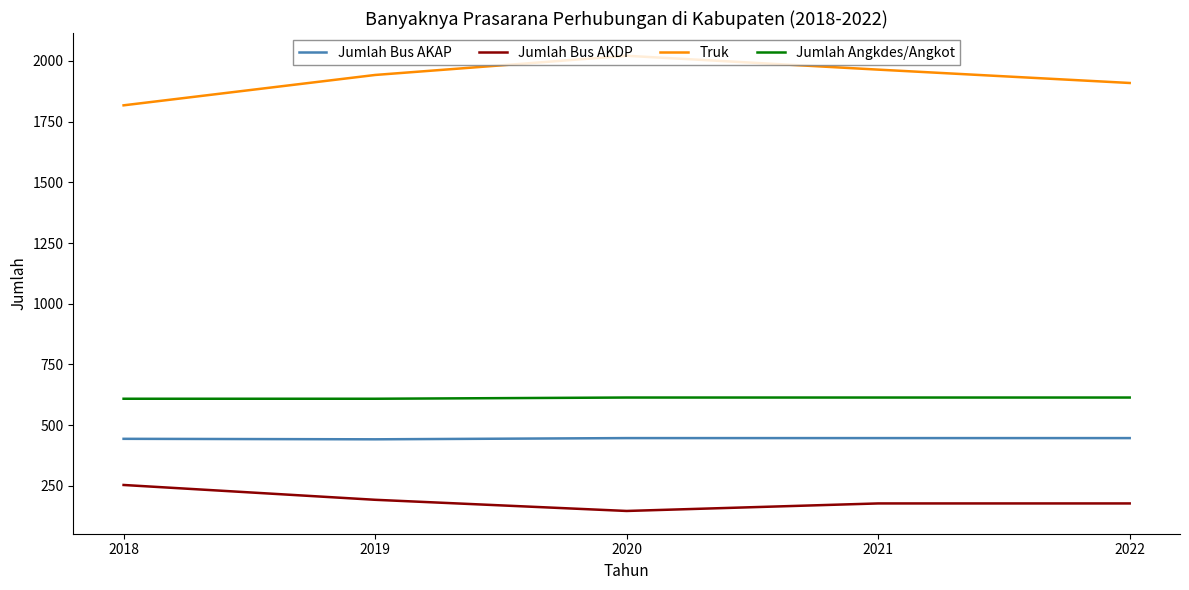

Is the value of Jumlah Bus AKAP at 2022 greater than the value of Truk at 2020?

No